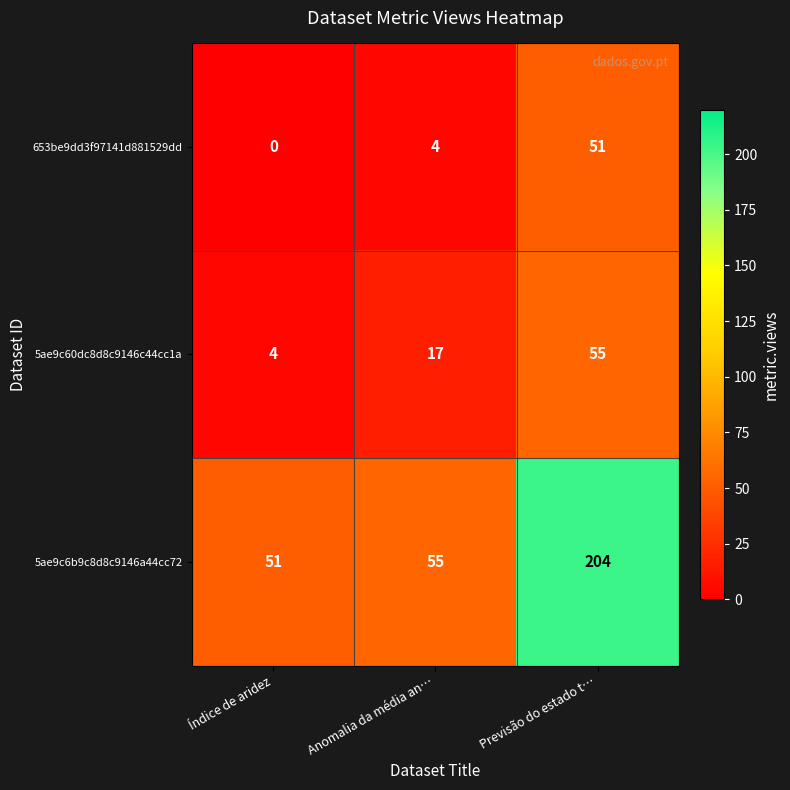

What is the average value of the 653be9dd3f97141d881529dd series?

18